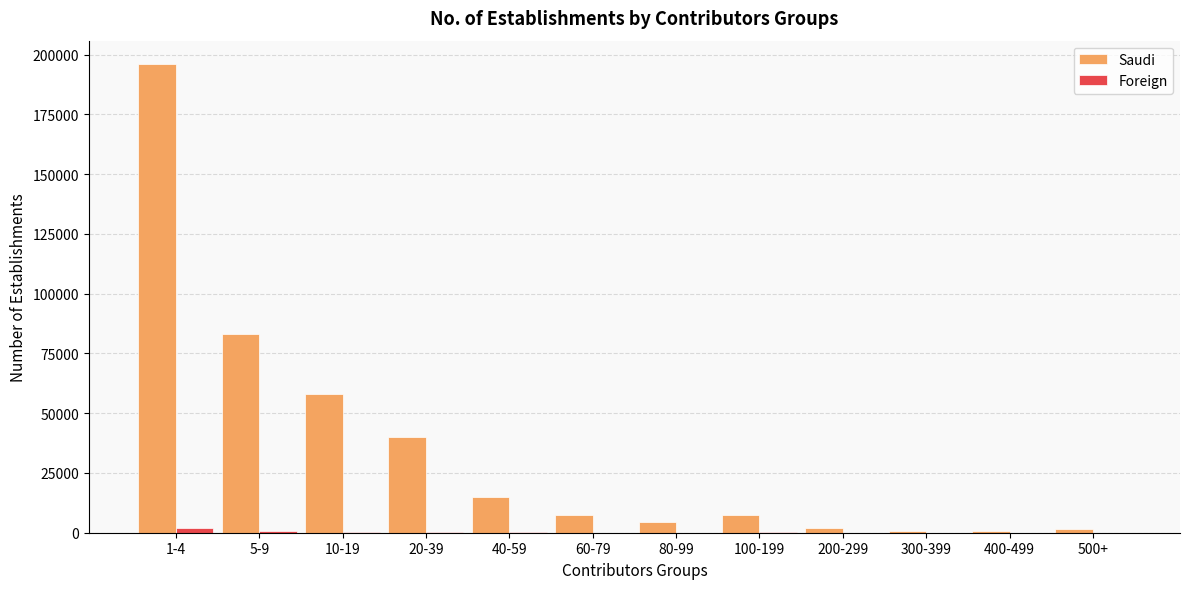

How many groups of bars are there?

12